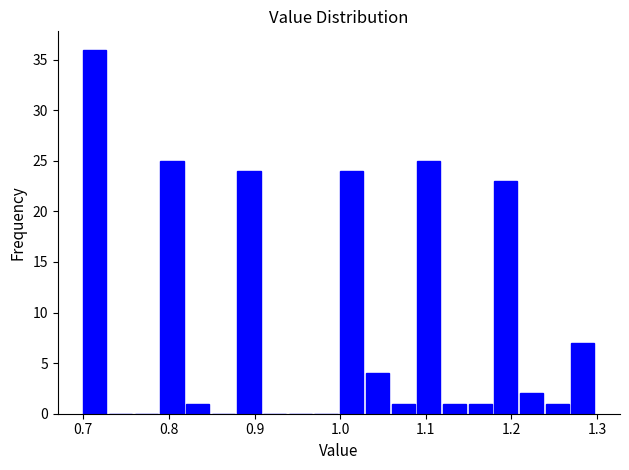

Read against the x-axis, roughly where is the centre of the tallest bar?

0.71